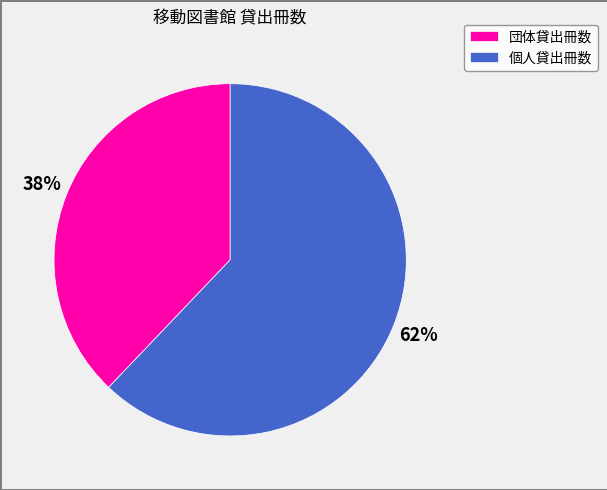

Rank the categories by value from highest to lowest.

個人貸出冊数, 団体貸出冊数